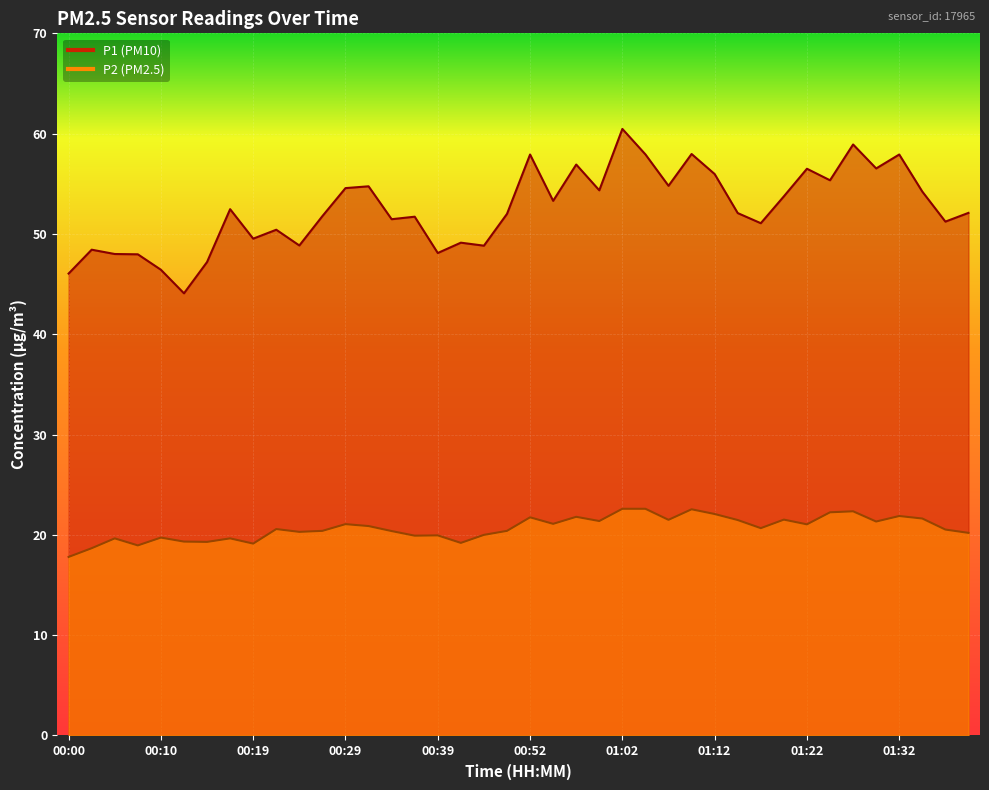

Reading left to right, extract all data points from this chart.

P1: 46.0	48.4	48.0	48.0	46.4	44.1	47.2	52.5	49.5	50.4	48.9	51.8	54.6	54.8	51.5	51.7	48.1	49.1	48.8	52.0	57.9	53.3	56.9	54.4	60.5	57.9	54.8	58.0	56.0	52.1	51.1	53.8	56.5	55.4	58.9	56.5	57.9	54.2	51.2	52.1
P2: 17.8	18.7	19.6	18.9	19.7	19.3	19.3	19.6	19.1	20.6	20.3	20.4	21.1	20.9	20.4	19.9	19.9	19.2	20.0	20.4	21.8	21.1	21.8	21.4	22.6	22.6	21.5	22.6	22.1	21.5	20.7	21.5	21.1	22.2	22.4	21.3	21.9	21.6	20.5	20.2